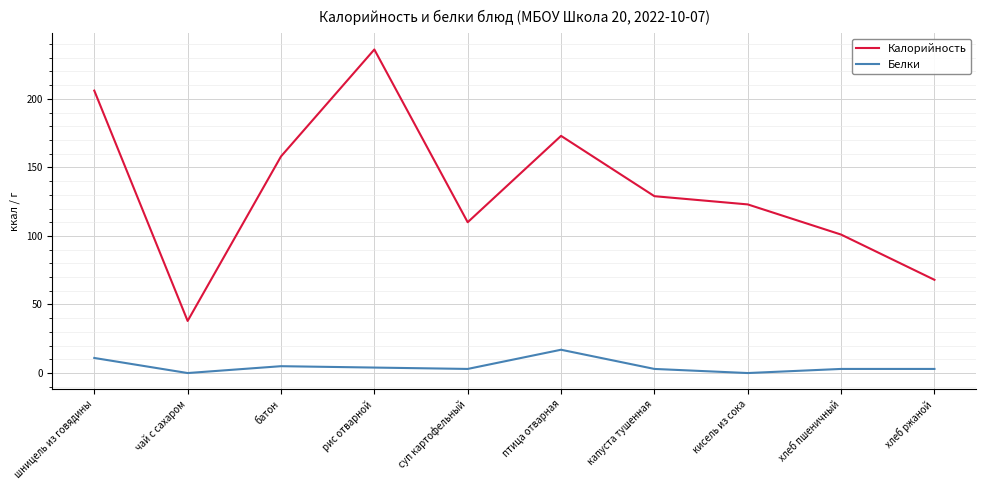

The value of Белки at птица отварная is 28. True or false?

False